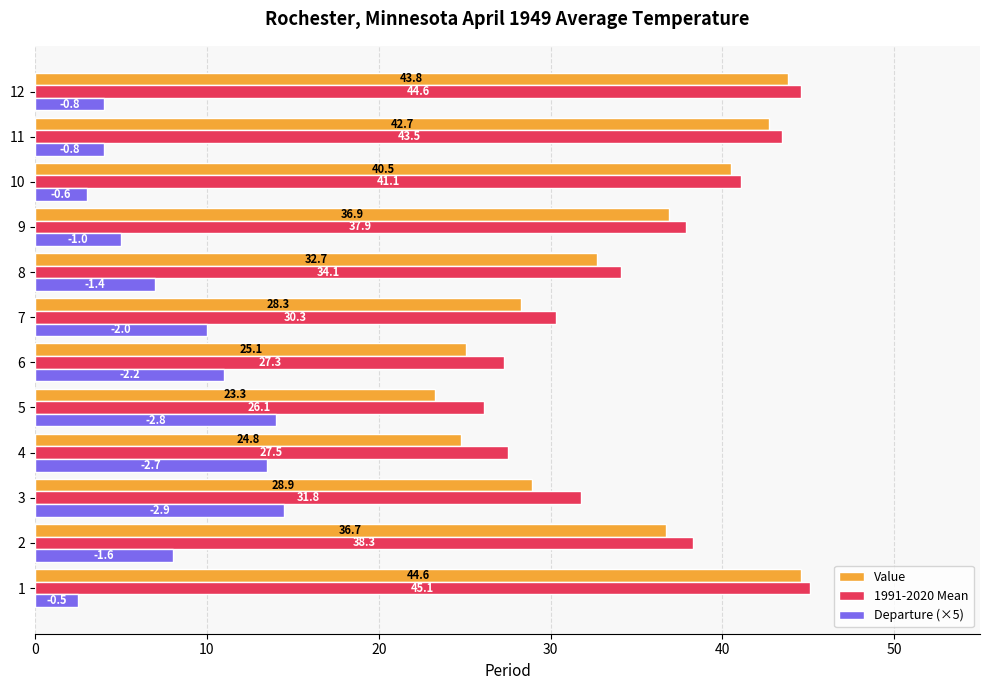

Which series has the widest spread of values?

Value